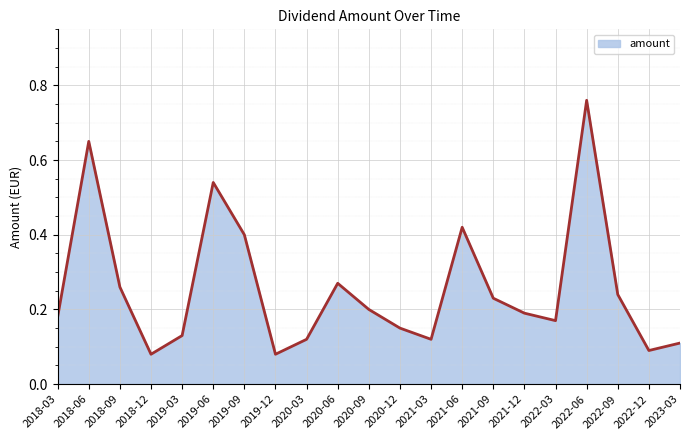

Is it true that the value at 2019-09 is 0.4?

True